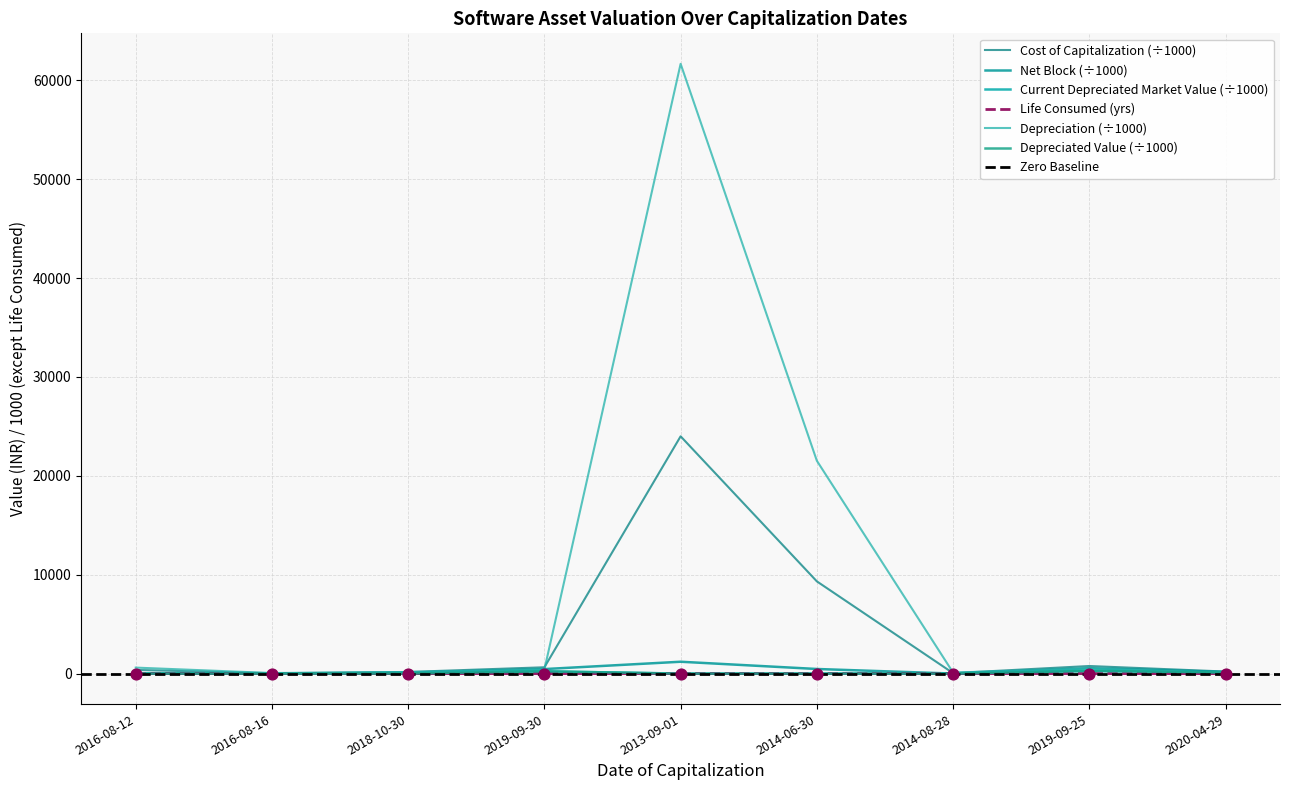

At which category is the sum across all series the highest?

2013-09-01